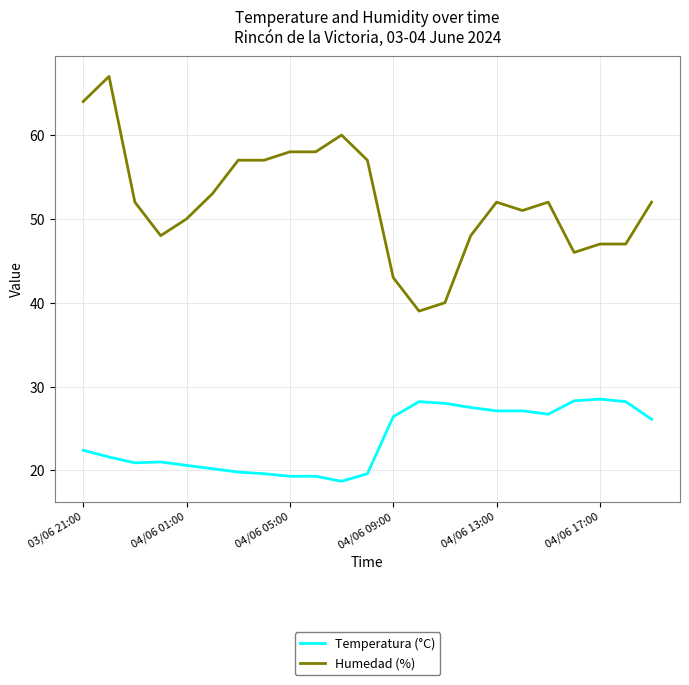

Which series has the largest total across all categories?

Humedad (%)